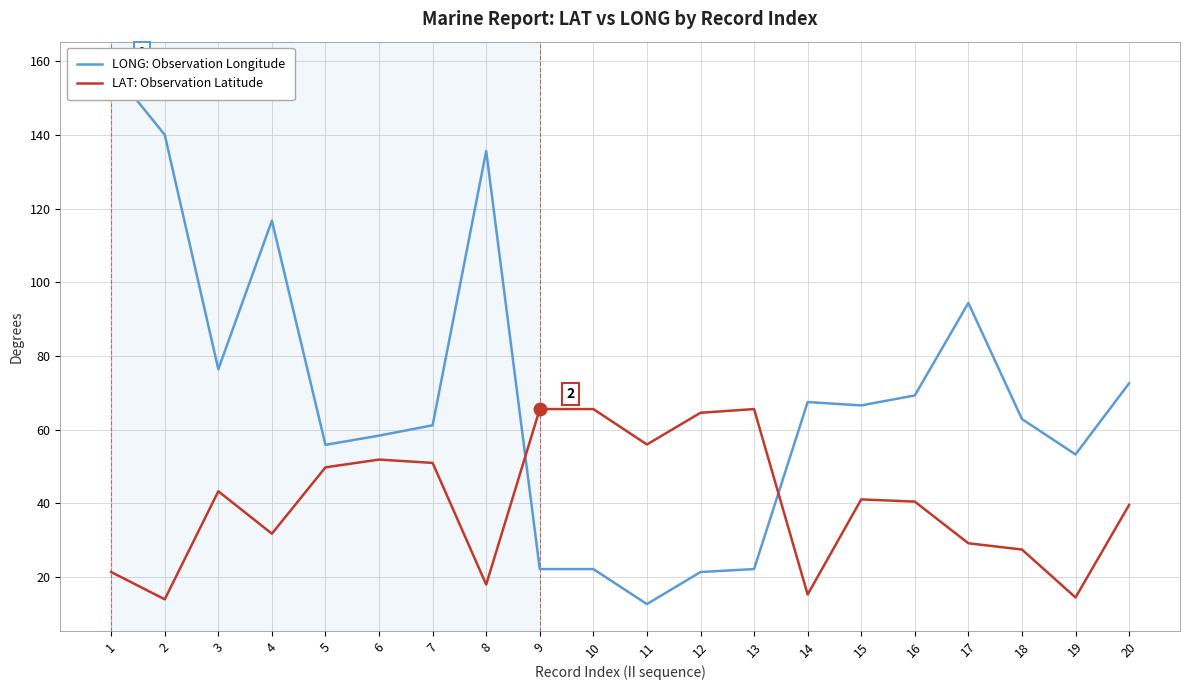

What is the difference between the maximum and minimum values in the LAT: Observation Latitude series?

51.6